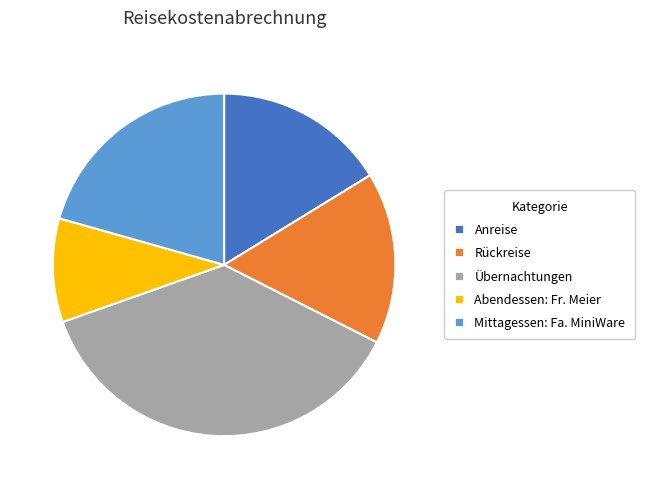

The Abendessen: Fr. Meier slice represents 21% of the pie. True or false?

False